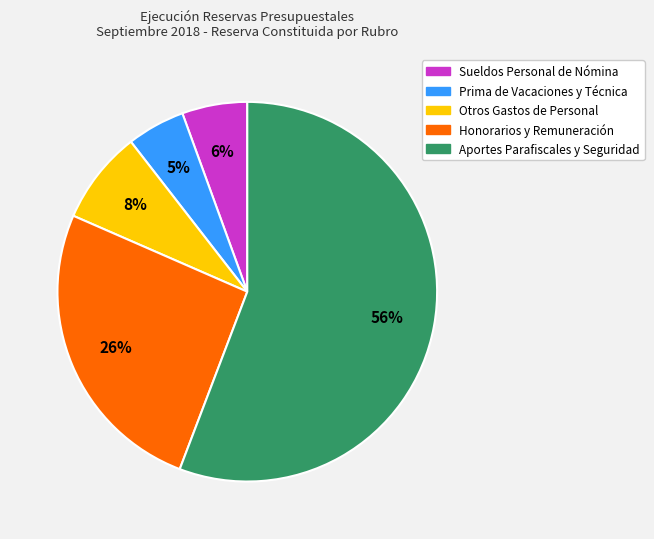

Count the number of slices in the pie.

5